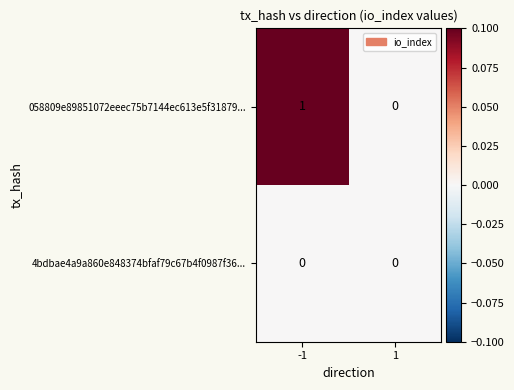

How many distinct data groups are displayed?

2